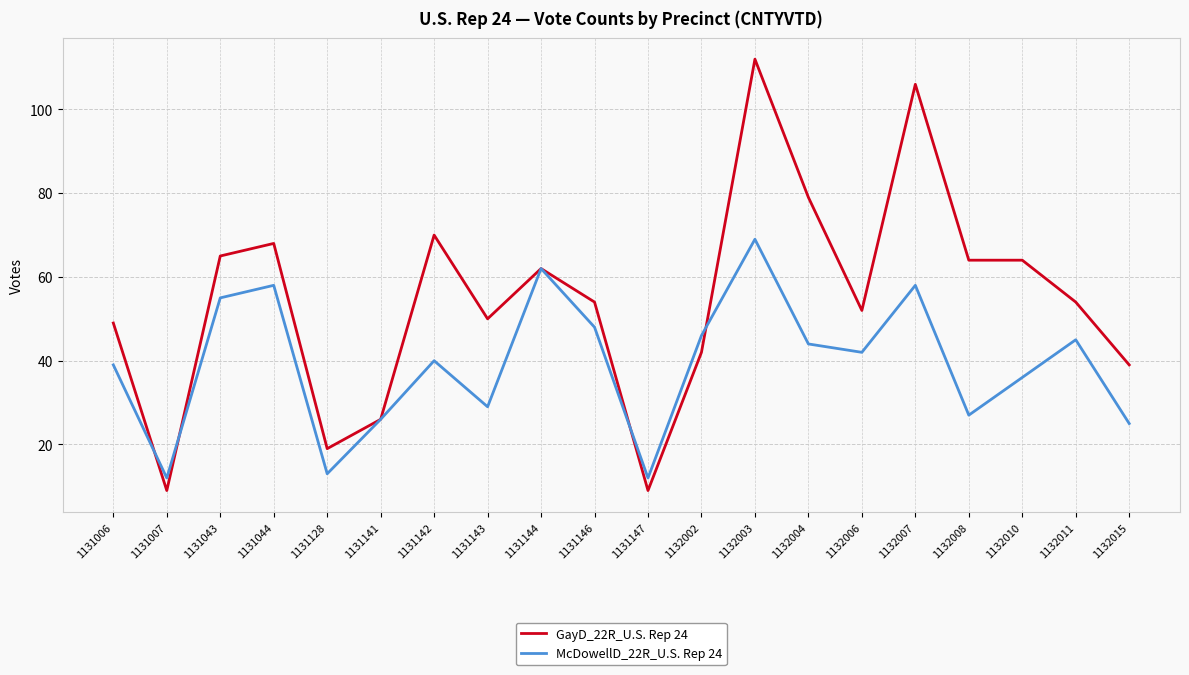

Which series changed the most between 1131147 and 1132010?

GayD_22R_U.S. Rep 24